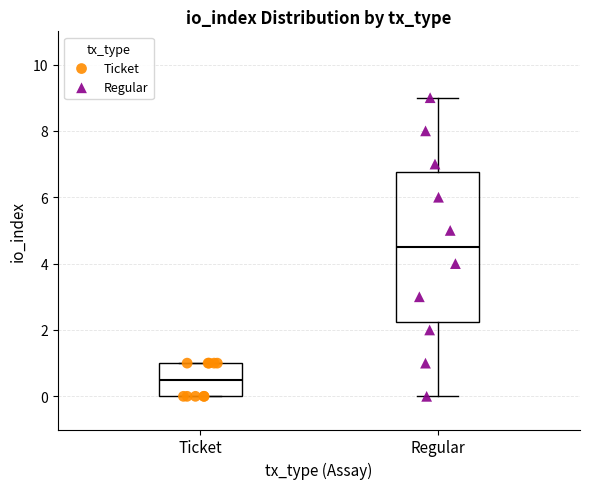

Which box is the tallest, from its lower edge to its upper edge?

Regular